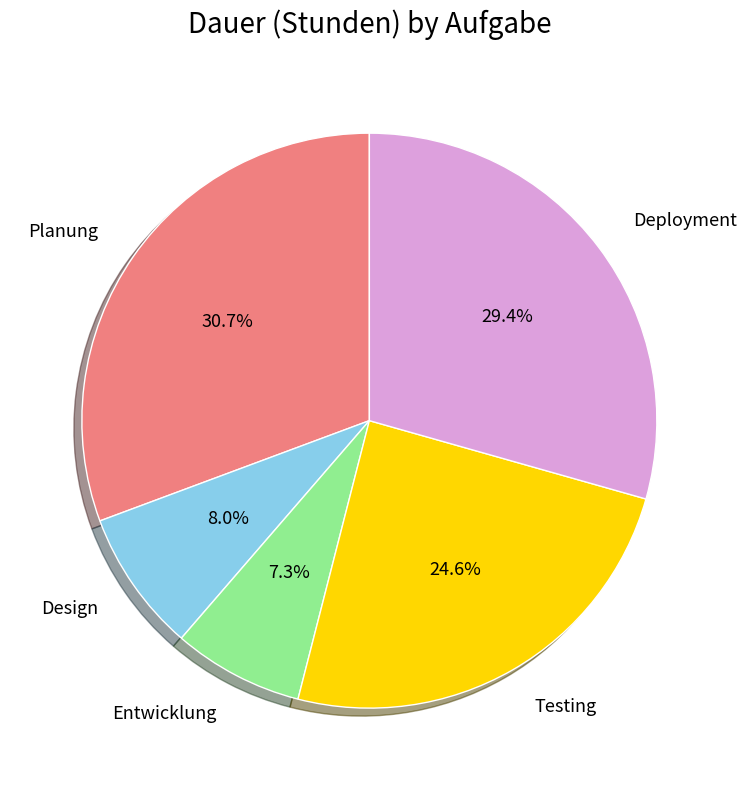

Does Planung represent more than half of the total?

No